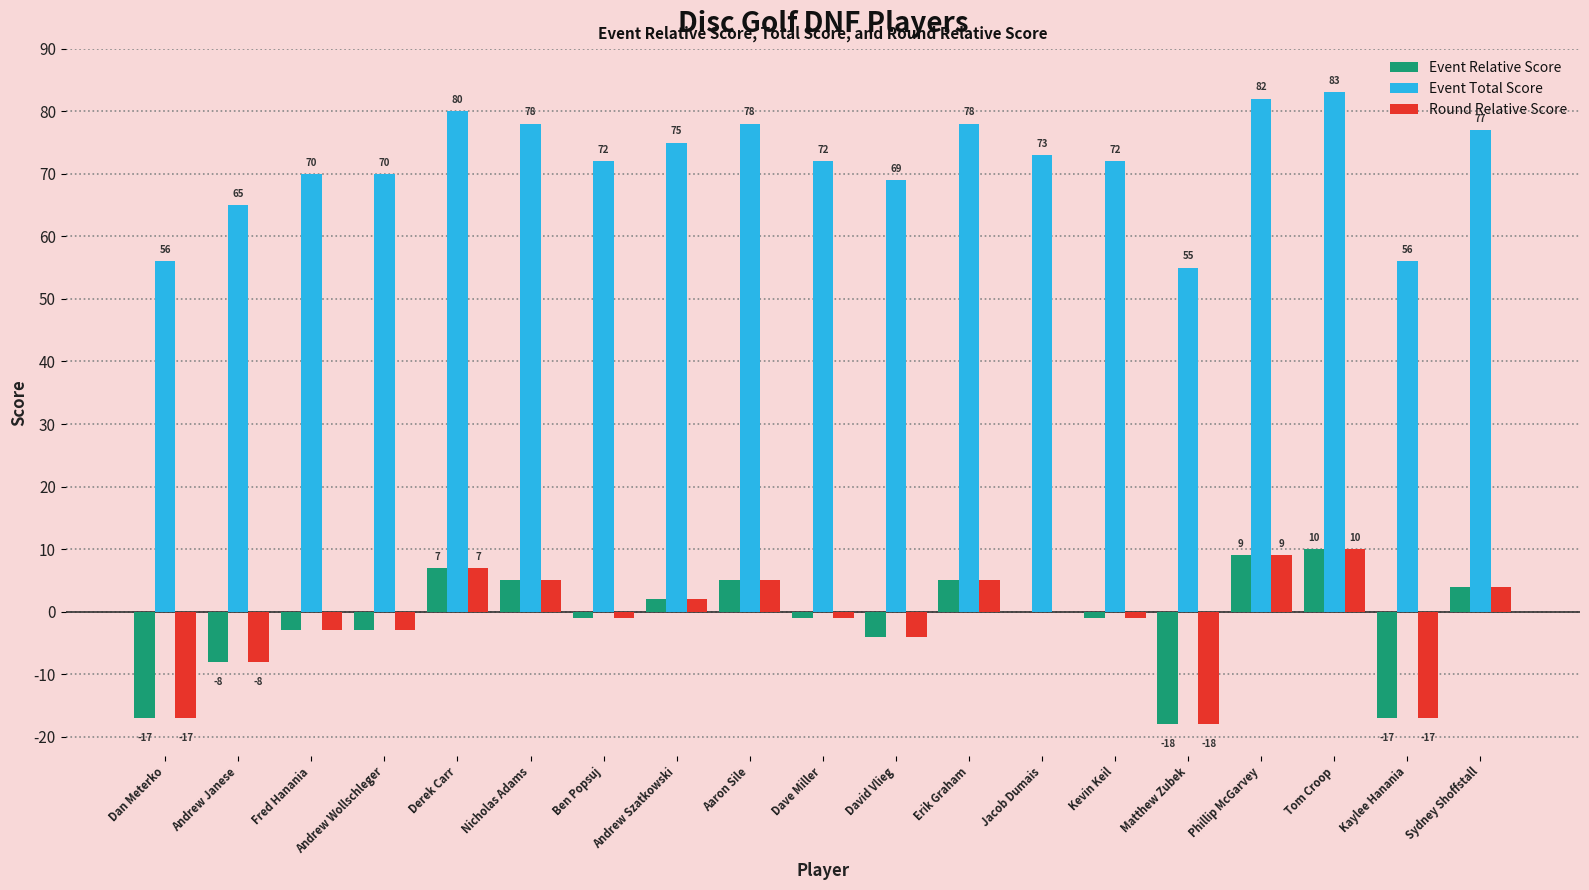

Are the bars grouped side by side (vs. stacked)?

Yes